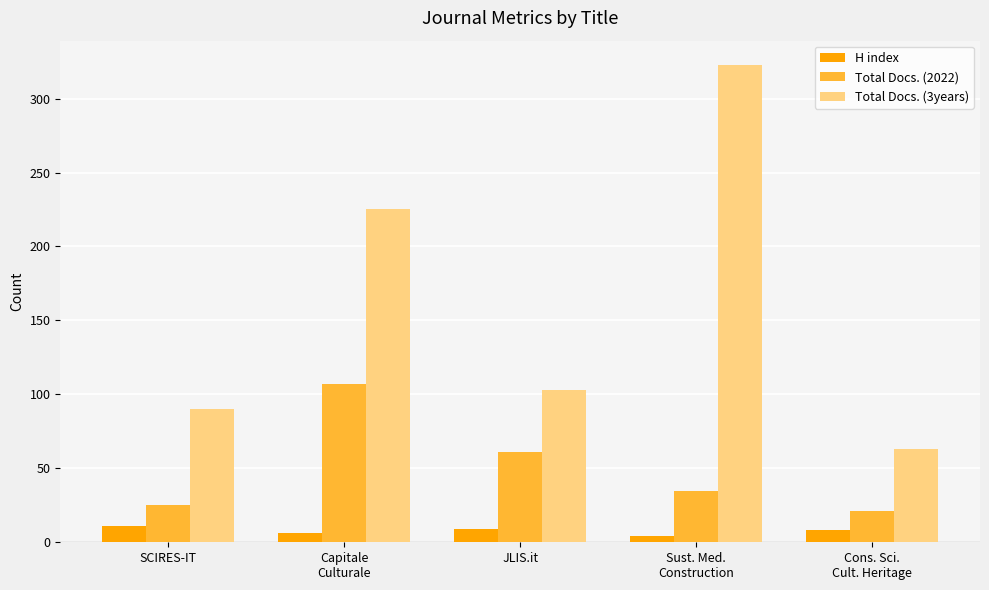

What are all the series names shown in the legend?

H index, Total Docs. (2022), Total Docs. (3years)